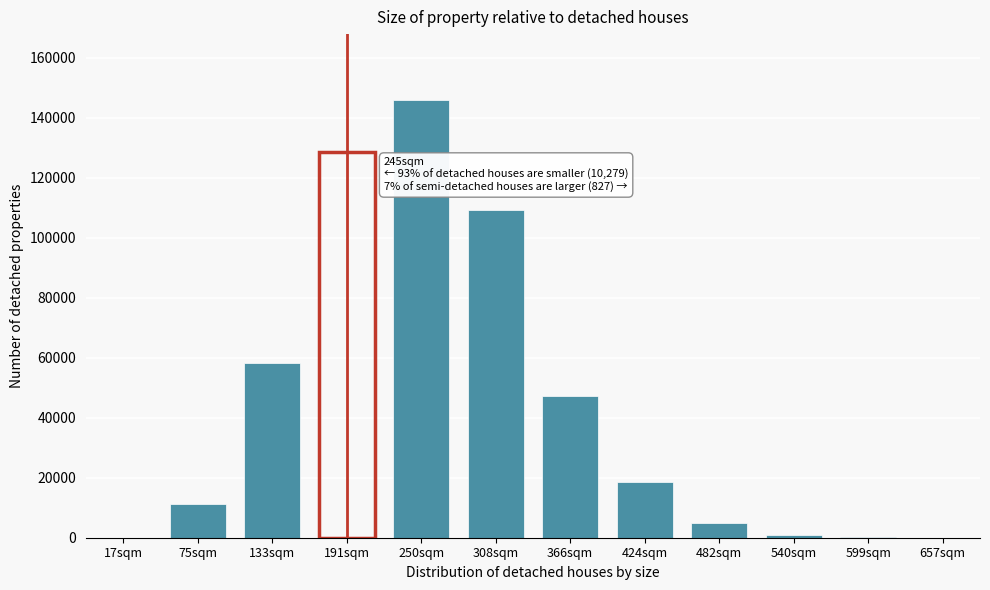

What is the maximum value shown in the chart?

145973